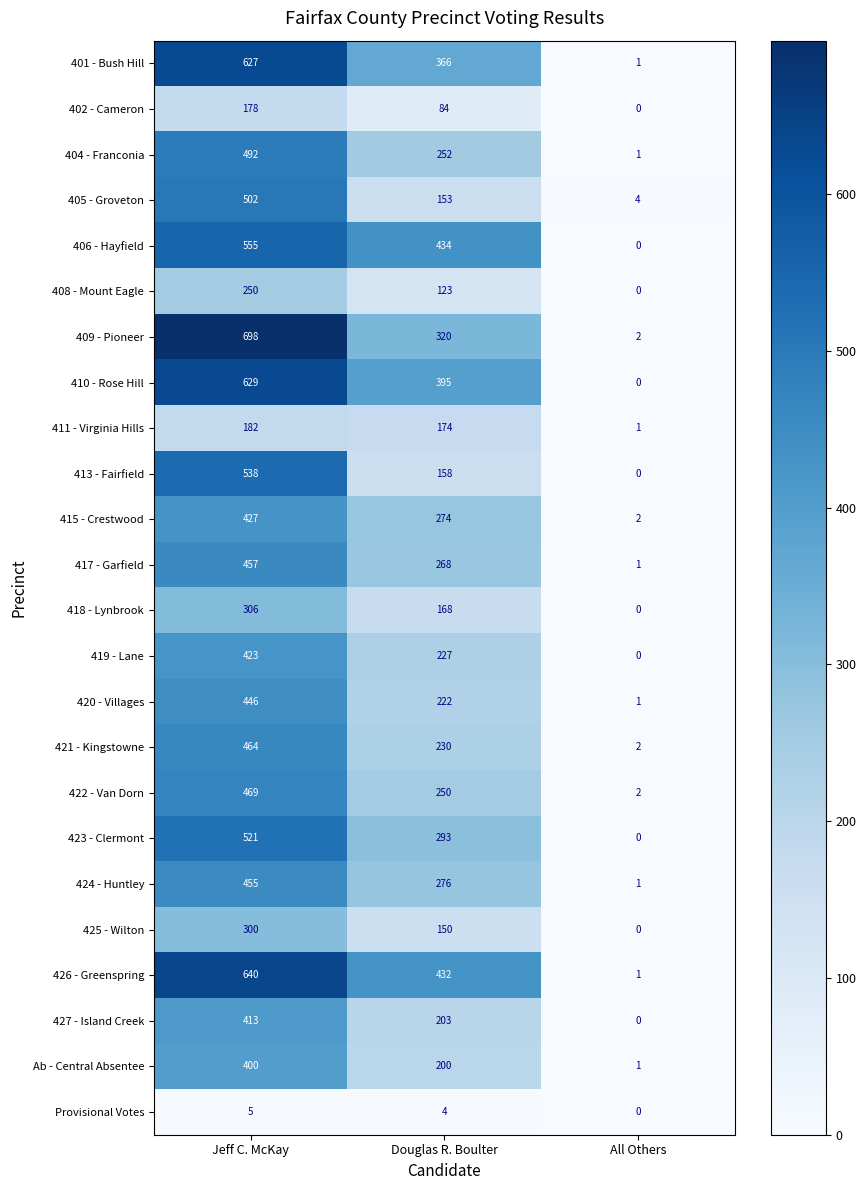

True or false: 404 - Franconia has a value of 492 at Jeff C. McKay.

True